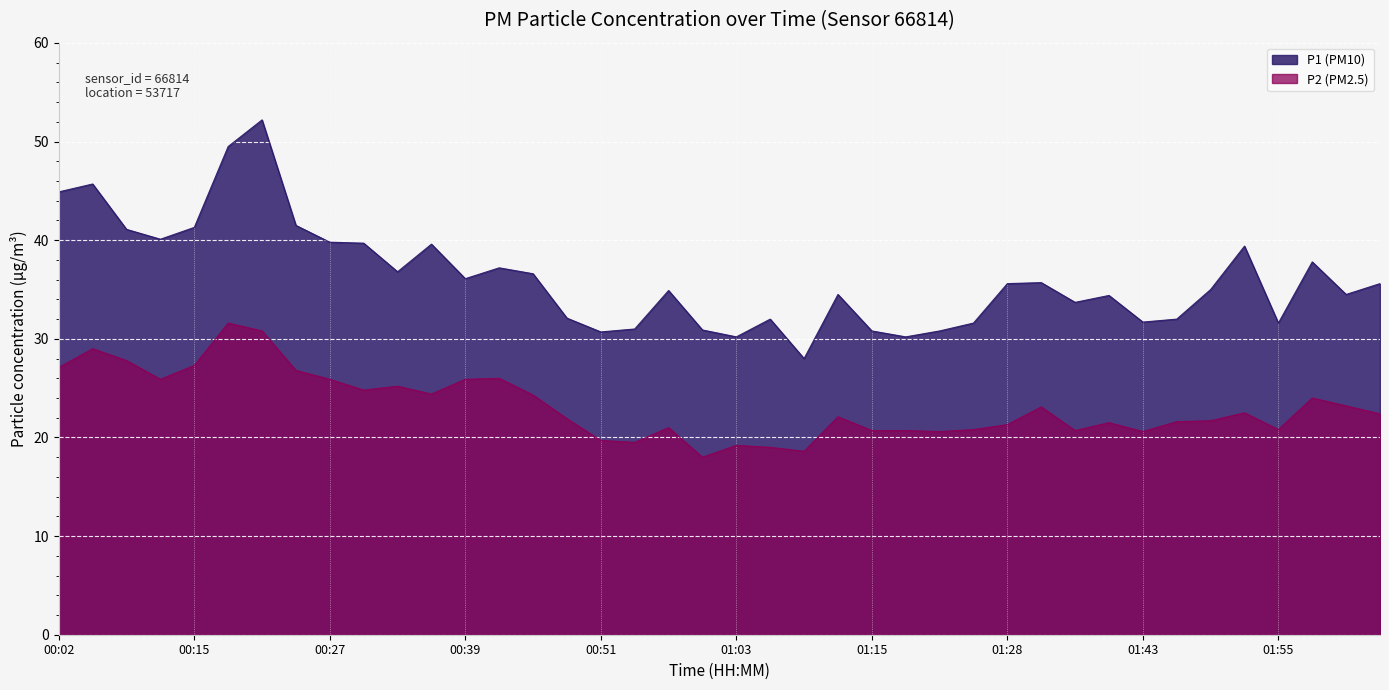

What is the minimum value for P2?

18.0